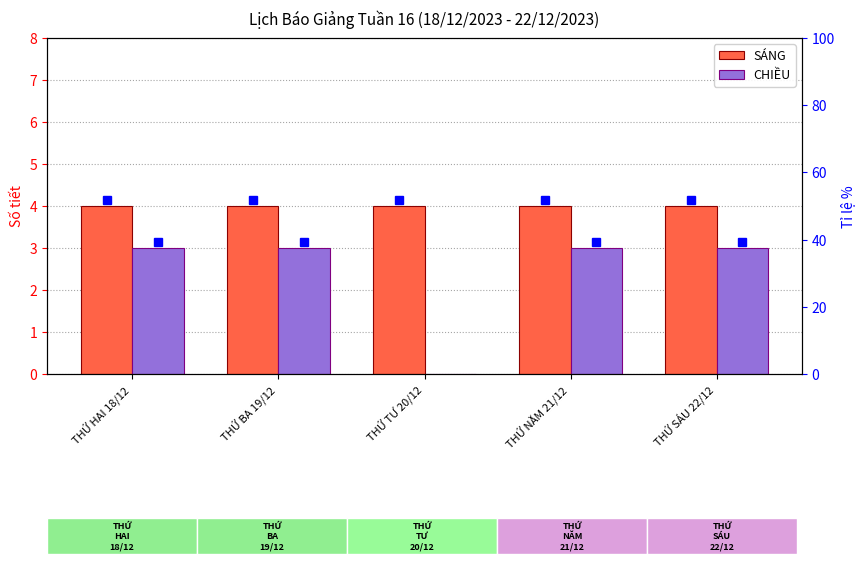

What is the sum of all CHIỀU values?

12